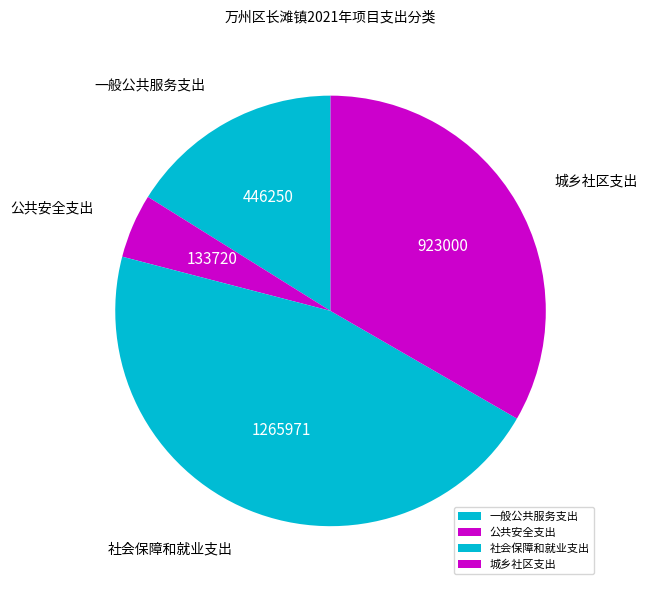

Is there a majority slice in this chart?

No